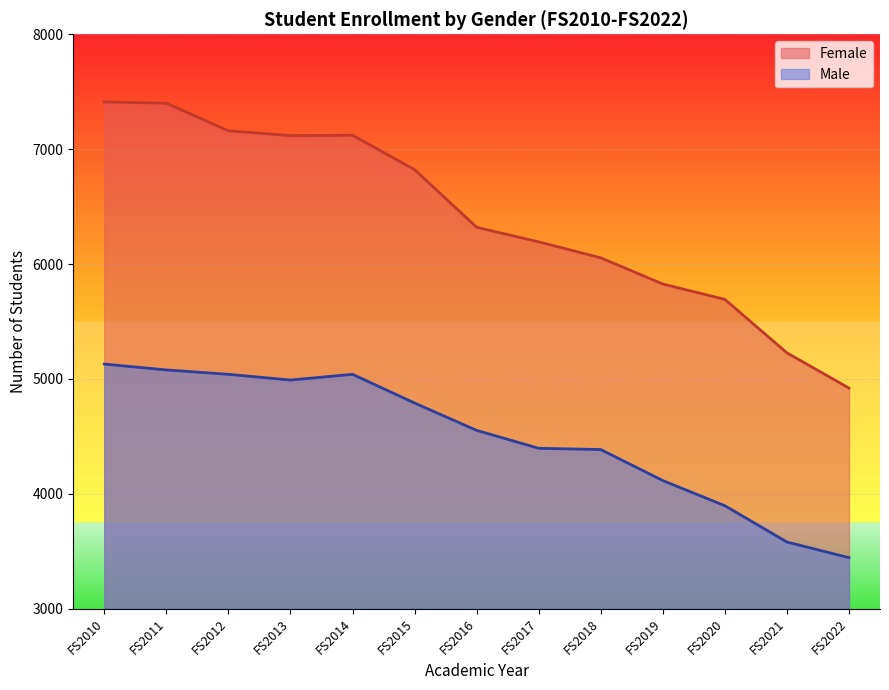

True or false: Male has a value of 2884 at FS2010.

False